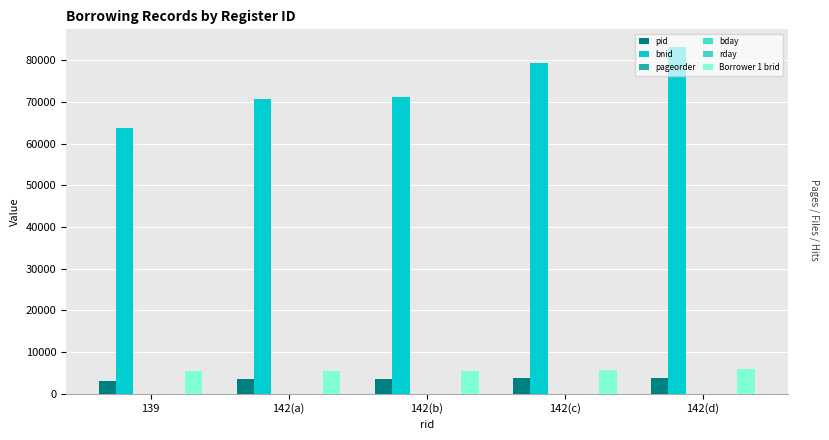

What is the difference between the maximum and minimum values in the Borrower 1 brid series?

478